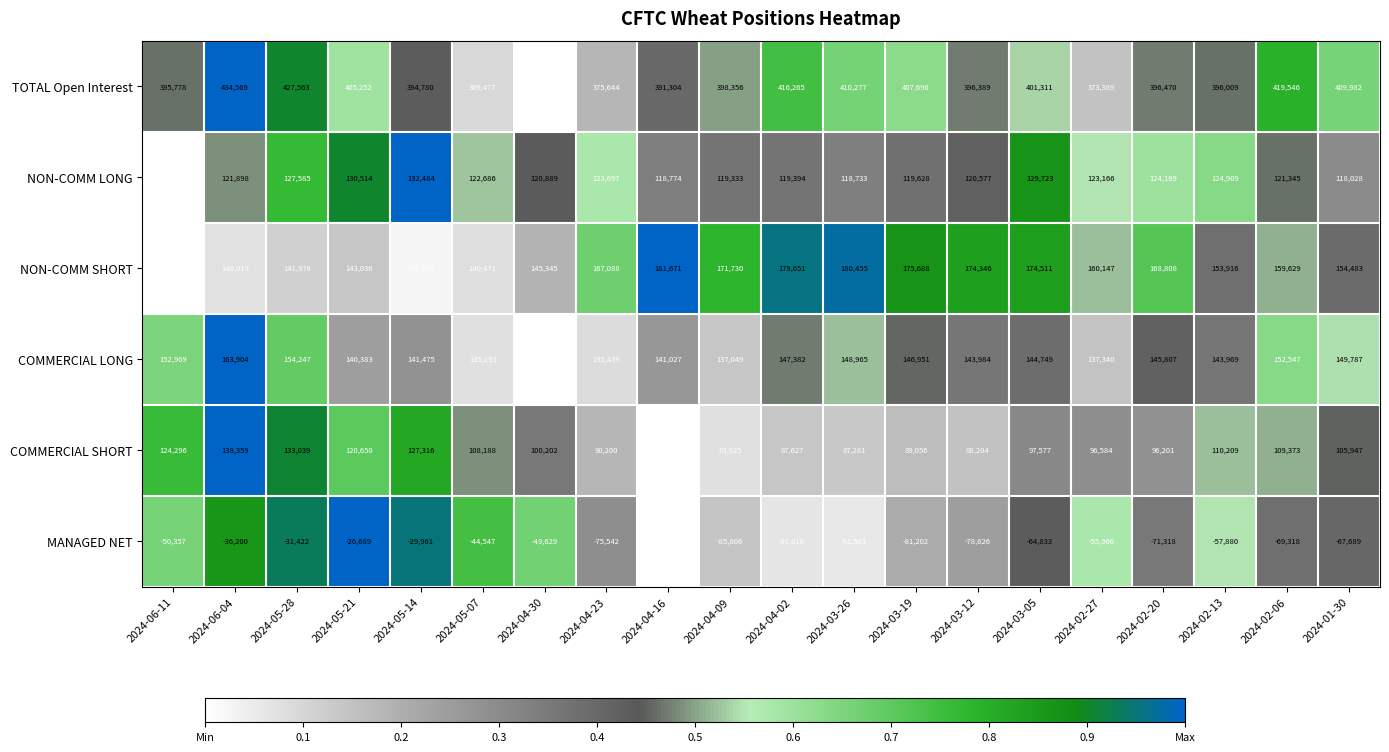

Which series has the largest total across all categories?

TOTAL Open Interest